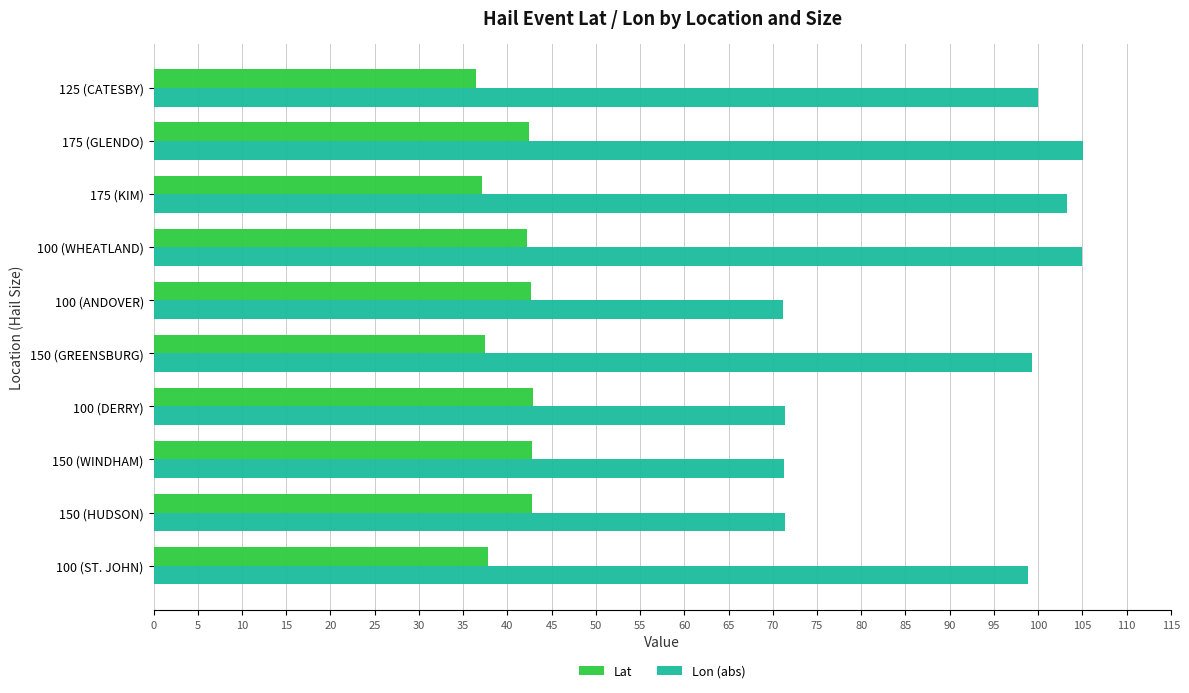

The Lat series shows 42.9 at 100 (DERRY). True or false?

True